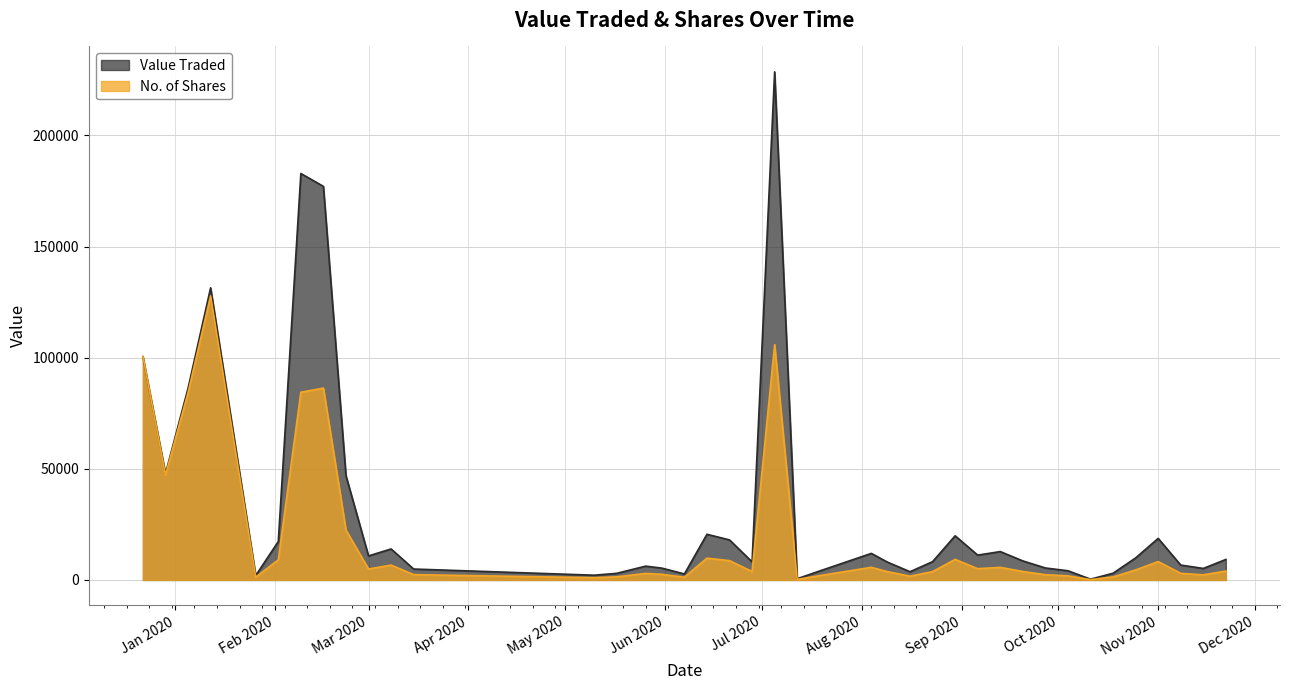

What is the total value across all series at 09/02/2020?

267350